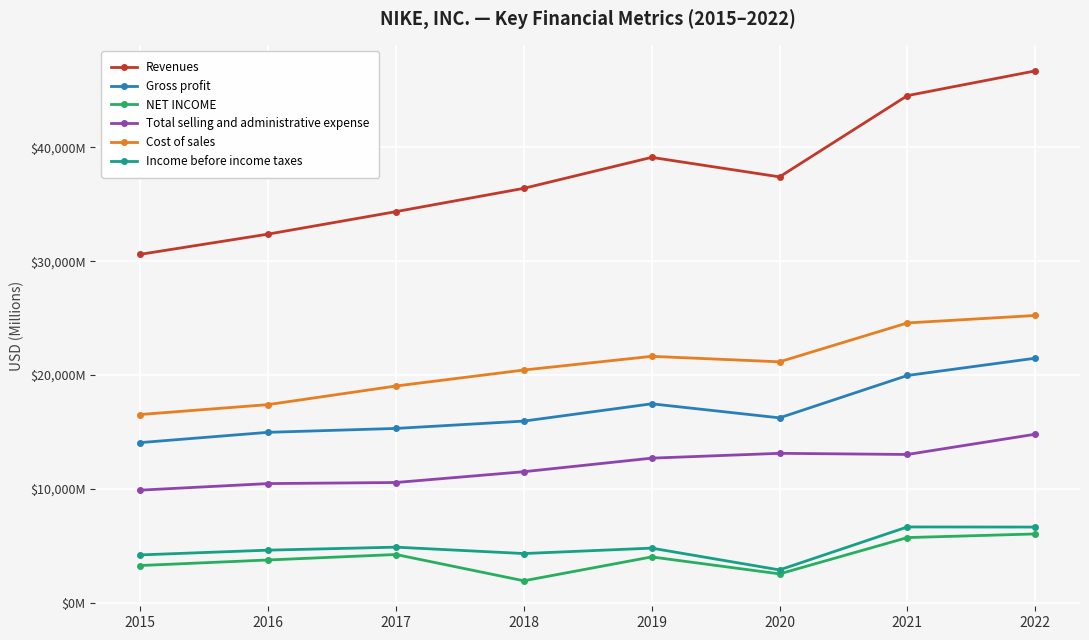

Which series has the largest total across all categories?

Revenues